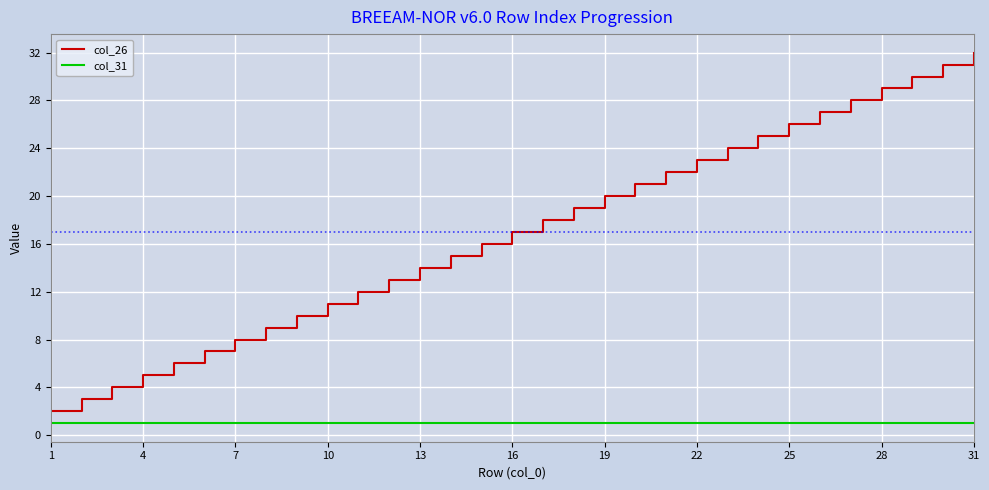

True or false: col_26 and col_31 cross at least once.

False